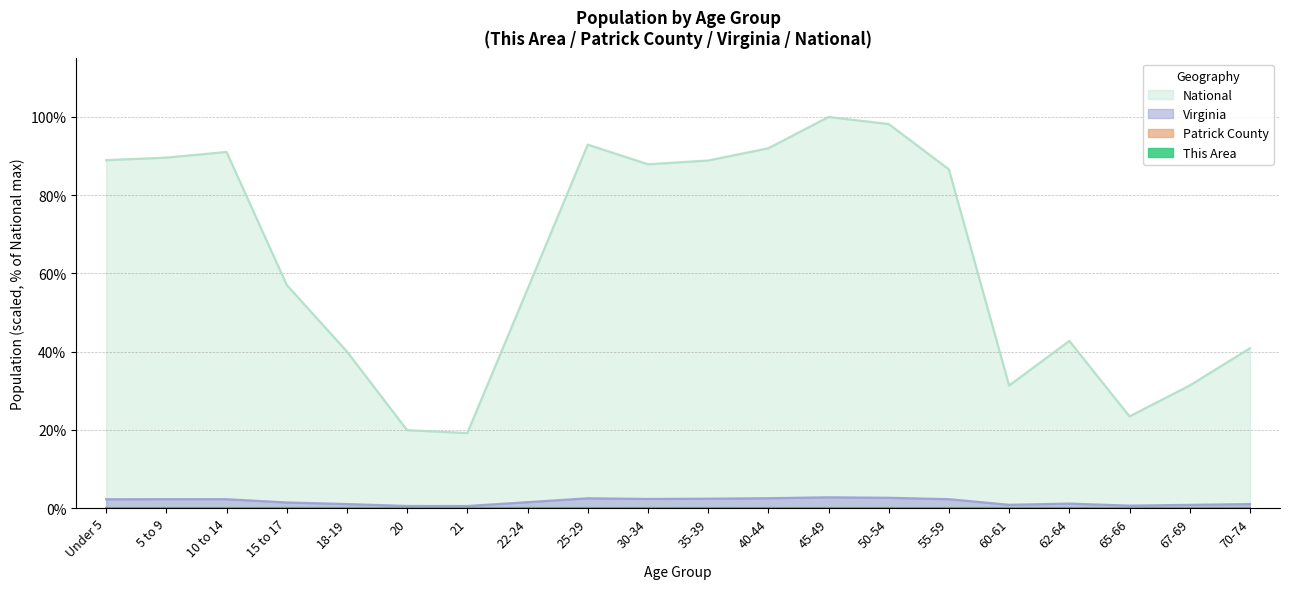

Reading left to right, list all the values displayed in this chart.

This Area: Under 5=0.0	5 to 9=0.0	10 to 14=0.0	15 to 17=0.0	18-19=0.0	20=0.0	21=0.0	22-24=0.0	25-29=0.0	30-34=0.0	35-39=0.0	40-44=0.0	45-49=0.0	50-54=0.0	55-59=0.0	60-61=0.0	62-64=0.0	65-66=0.0	67-69=0.0	70-74=0.0
Patrick County: Under 5=0.0	5 to 9=0.0	10 to 14=0.0	15 to 17=0.0	18-19=0.0	20=0.0	21=0.0	22-24=0.0	25-29=0.0	30-34=0.0	35-39=0.0	40-44=0.0	45-49=0.0	50-54=0.0	55-59=0.0	60-61=0.0	62-64=0.0	65-66=0.0	67-69=0.0	70-74=0.0
Virginia: Under 5=2.2	5 to 9=2.3	10 to 14=2.3	15 to 17=1.4	18-19=1.0	20=0.5	21=0.5	22-24=1.5	25-29=2.5	30-34=2.3	35-39=2.4	40-44=2.5	45-49=2.7	50-54=2.6	55-59=2.3	60-61=0.8	62-64=1.1	65-66=0.6	67-69=0.8	70-74=1.0
National: Under 5=89.0	5 to 9=89.6	10 to 14=91.1	15 to 17=57.0	18-19=40.0	20=19.9	21=19.2	22-24=56.0	25-29=92.9	30-34=87.9	35-39=88.9	40-44=92.0	45-49=100.0	50-54=98.2	55-59=86.6	60-61=31.3	62-64=42.7	65-66=23.4	67-69=31.3	70-74=40.9